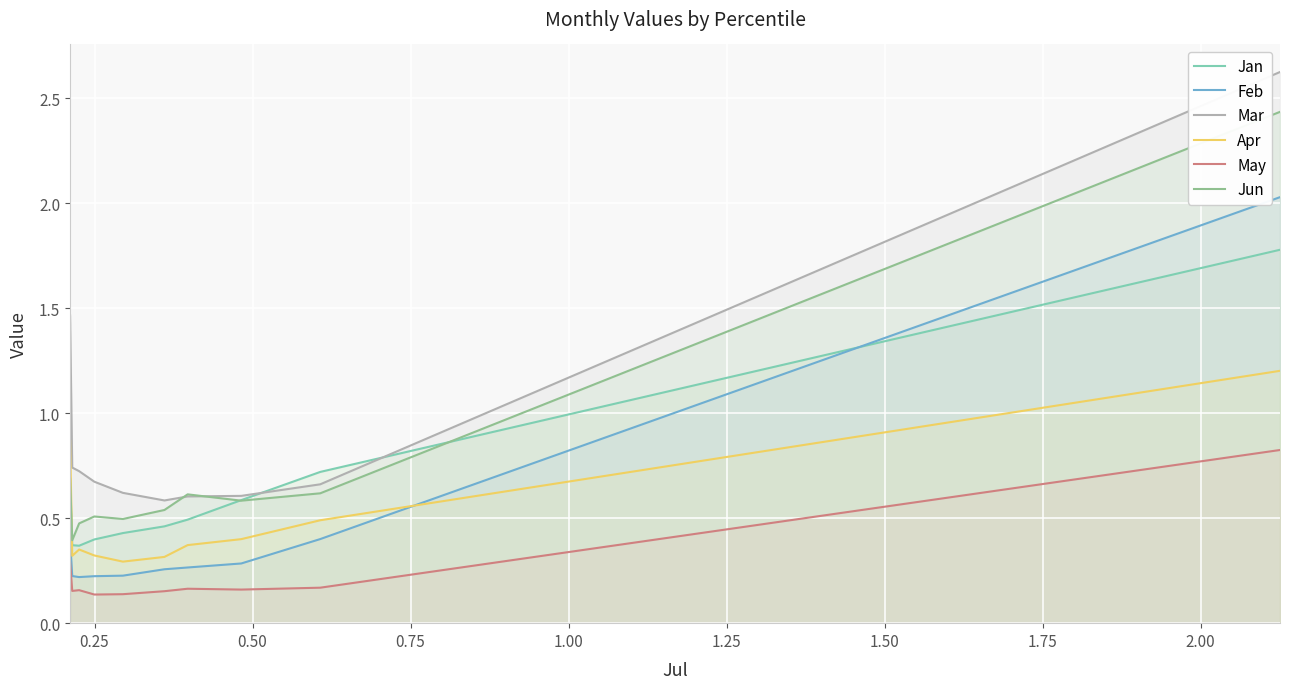

What is the difference between the maximum and minimum values in the Feb series?

1.8